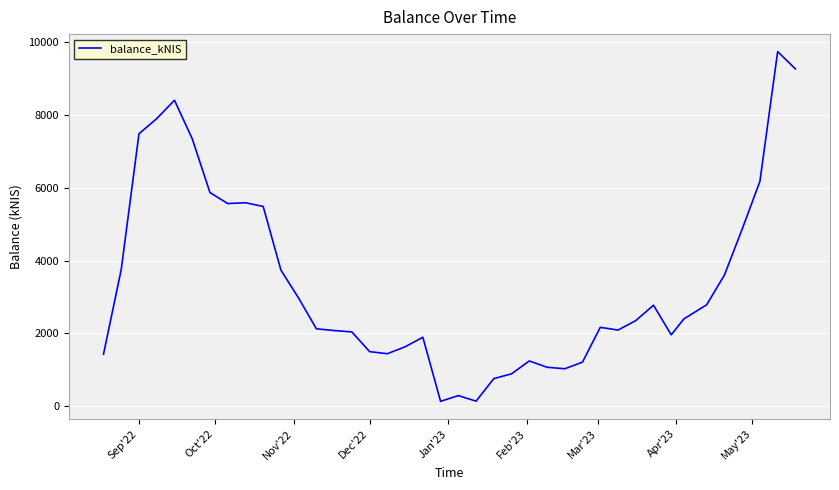

What is the difference between the maximum and minimum values?

9615.4